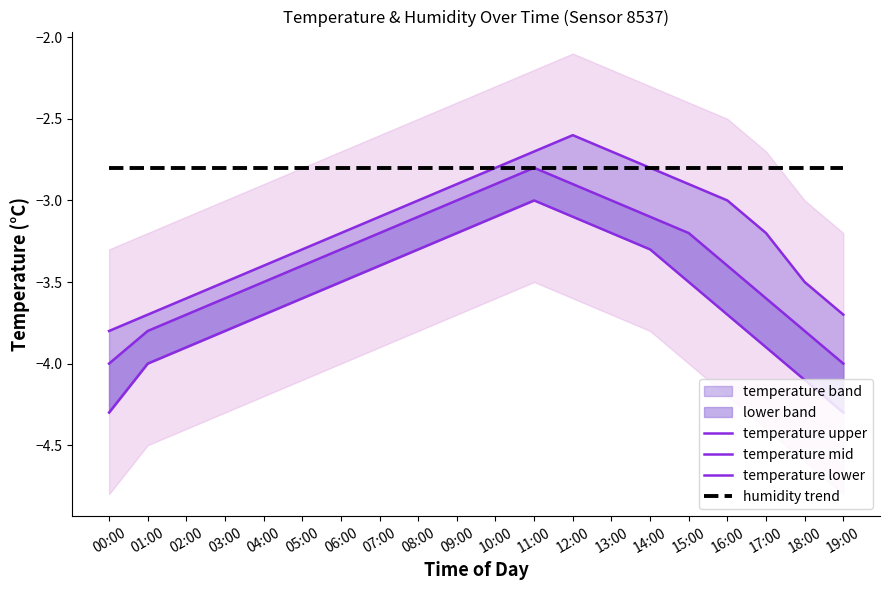

What is the average value of the temperature mid series?

-3.4